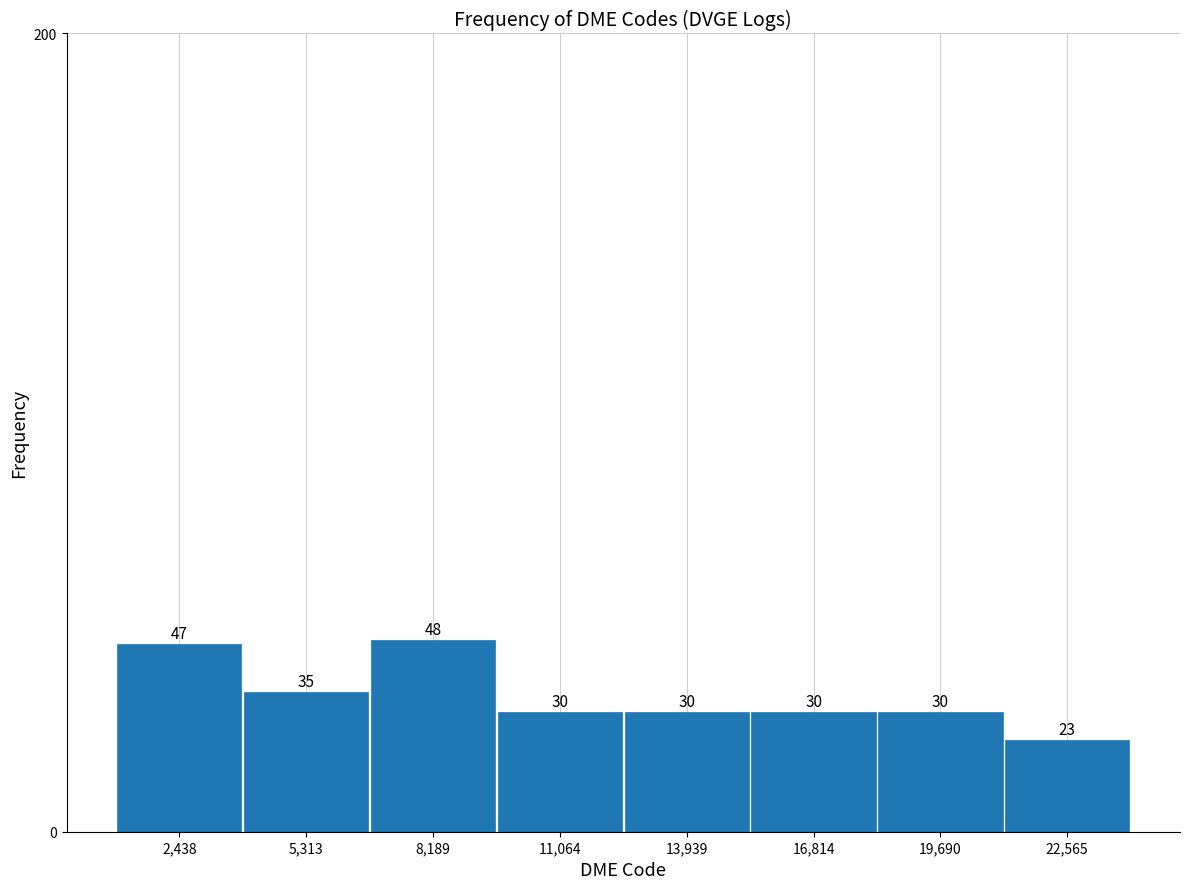

Reading left to right, list every bar in this chart as the range it spans on the x-axis followed by its height. The bar edges are not printed on the chart, so give them approximately, as read against the axis.

1000 to 4000: 47
4000 to 7000: 35
7000 to 9500: 48
9500 to 12500: 30
12500 to 15500: 30
15500 to 18500: 30
18500 to 21000: 30
21000 to 24000: 23